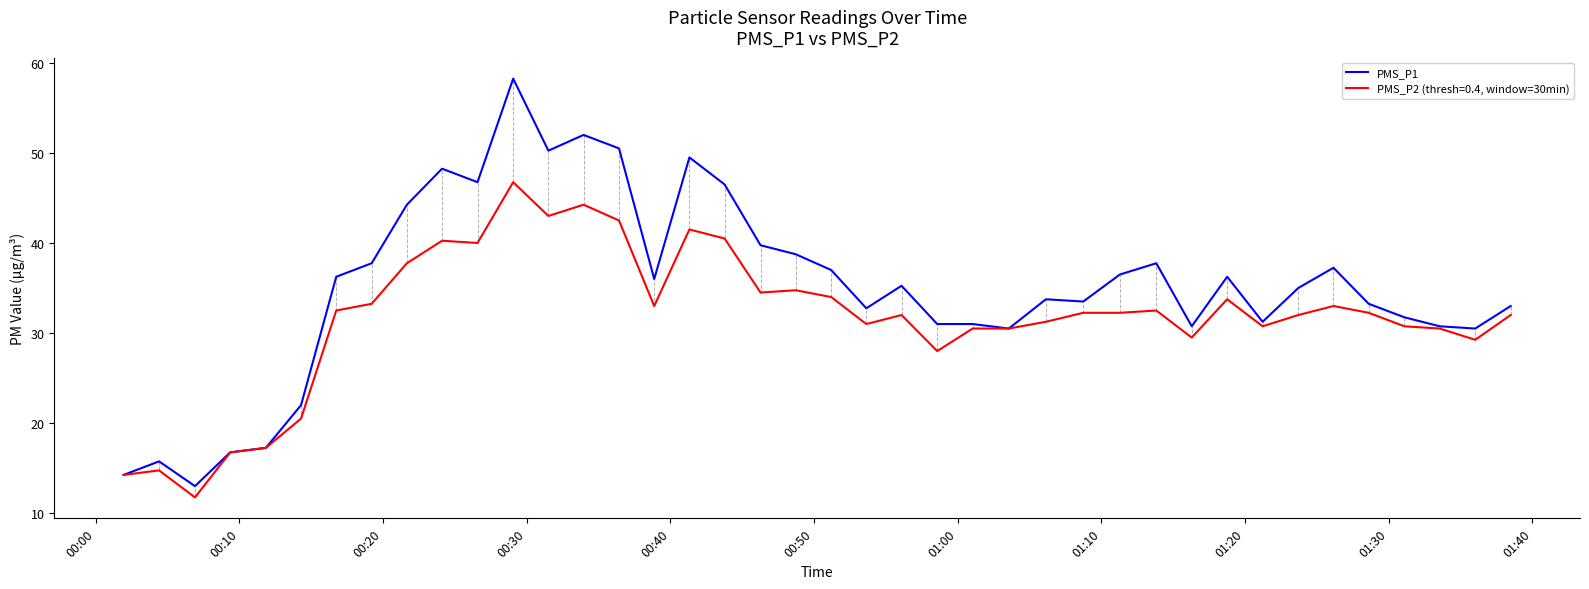

Which series has the largest range (max minus min)?

PMS_P1